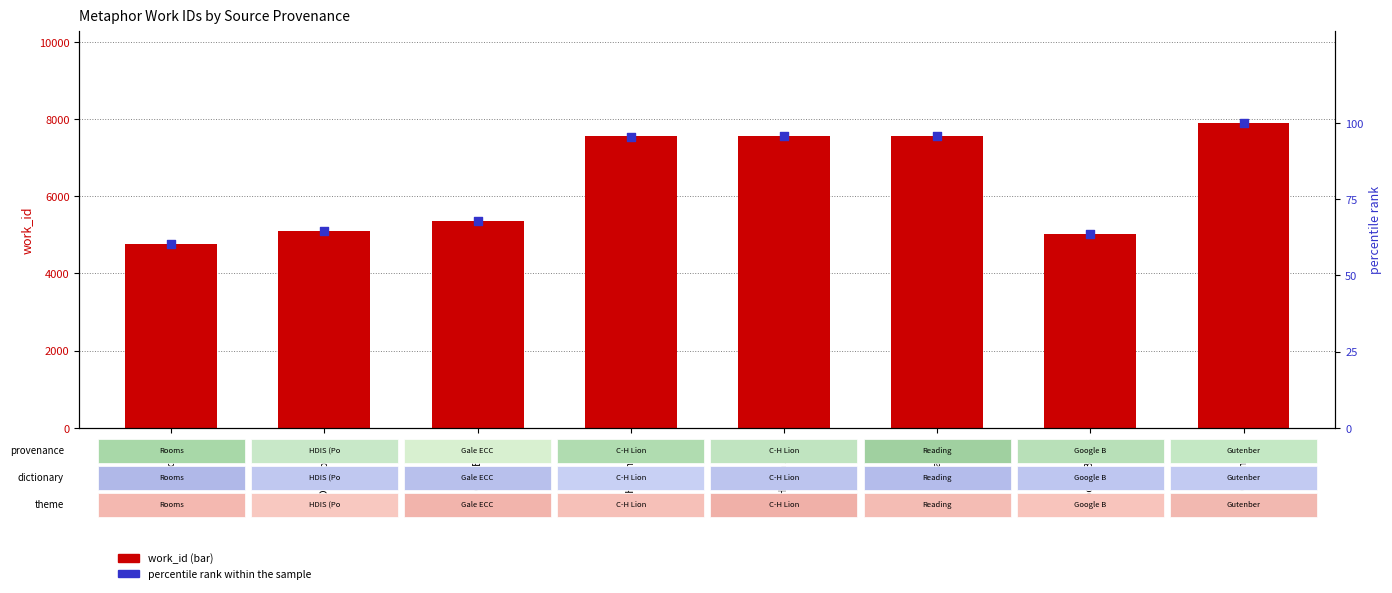

Which series reaches the maximum Y coordinate?

work_id